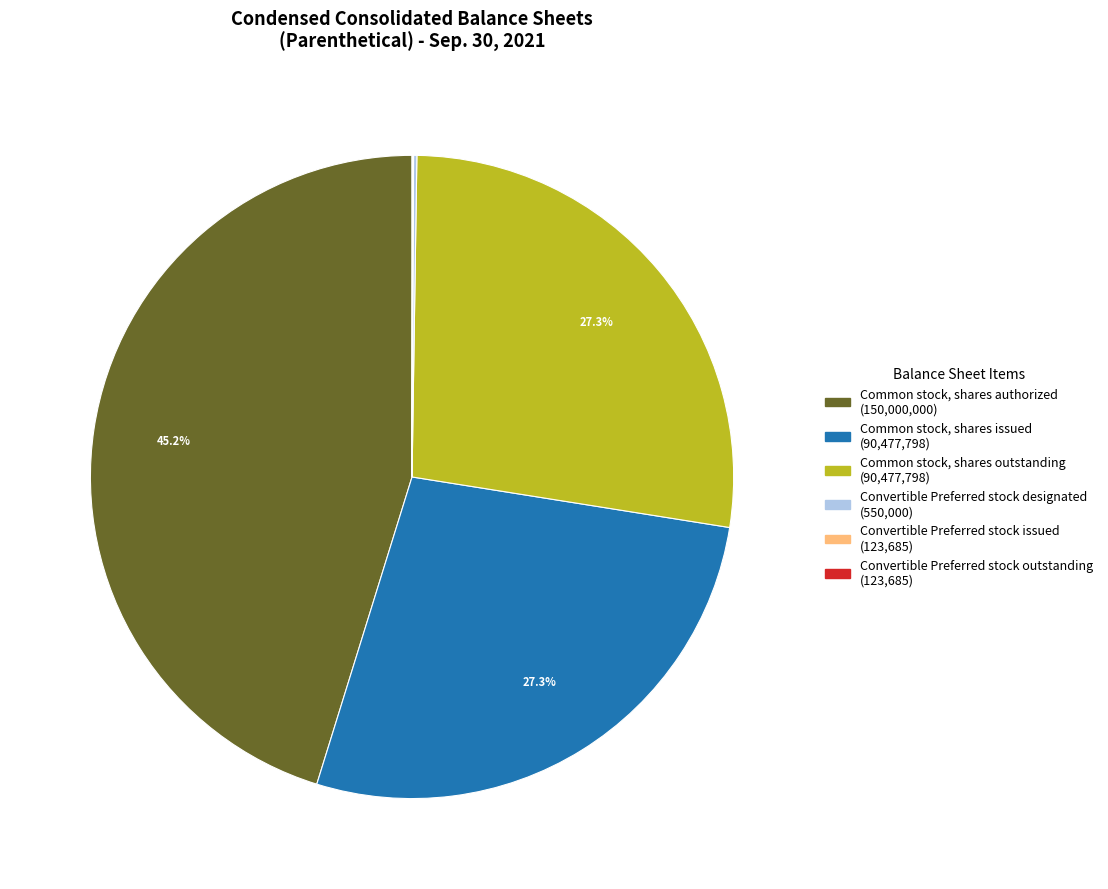

Which has a higher value, Common stock, shares outstanding or Common stock, shares authorized?

Common stock, shares authorized